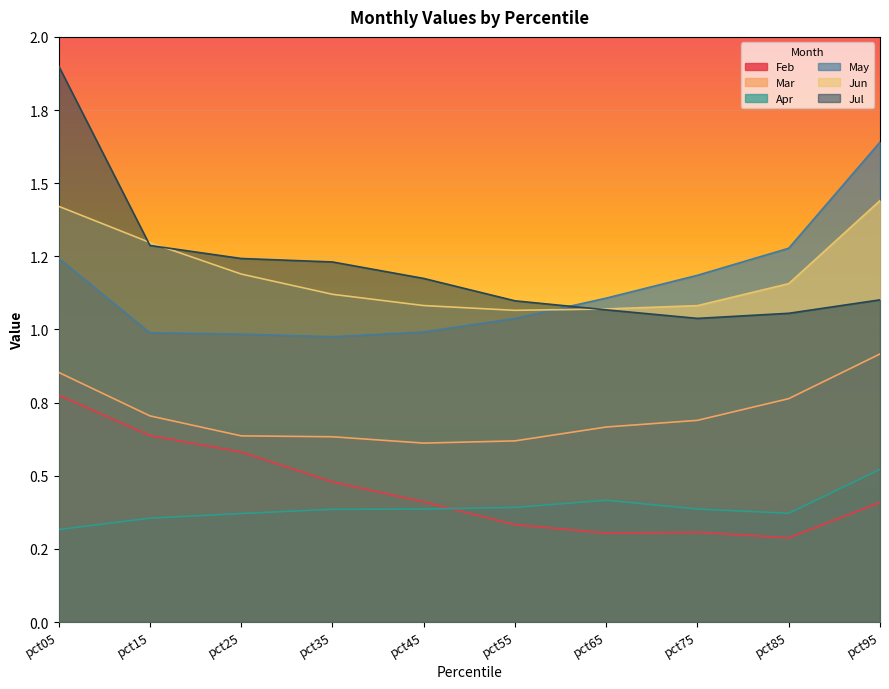

What is the value of the Jun point at the 10th from the left?

1.4